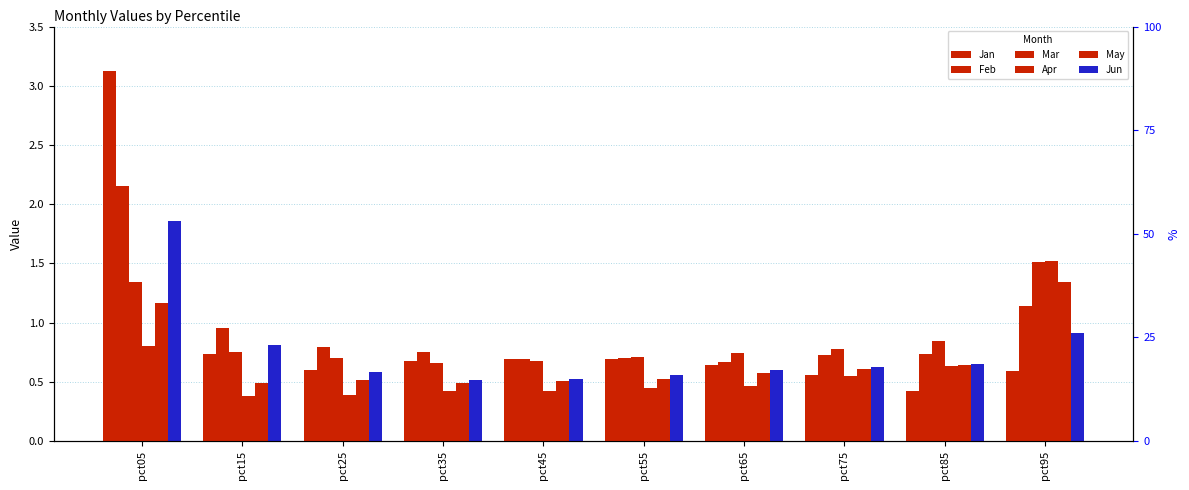

Count the Mar values in the range 0 to 1.

8